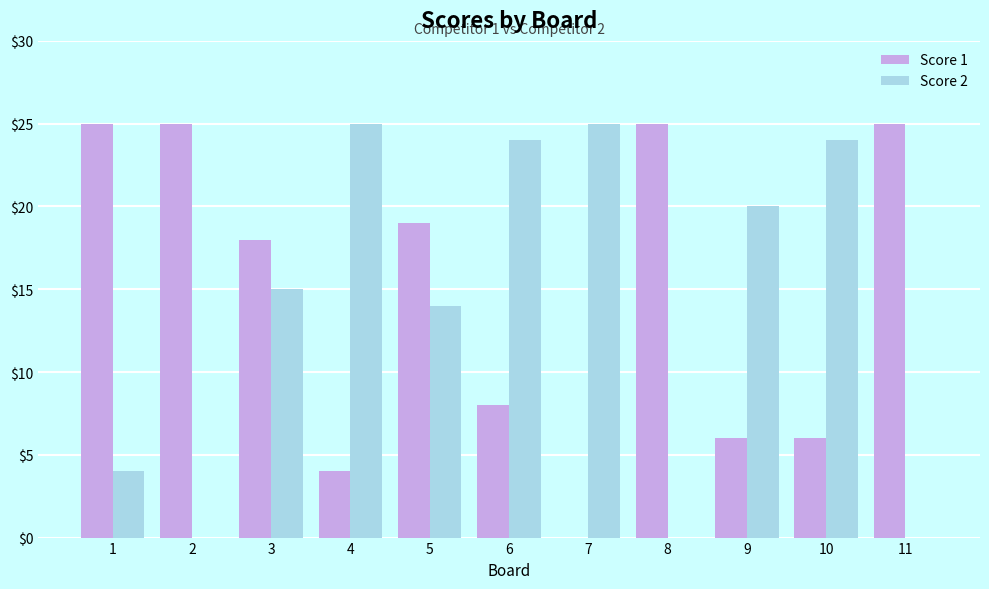

What is the sum of all Score 2 values?

151